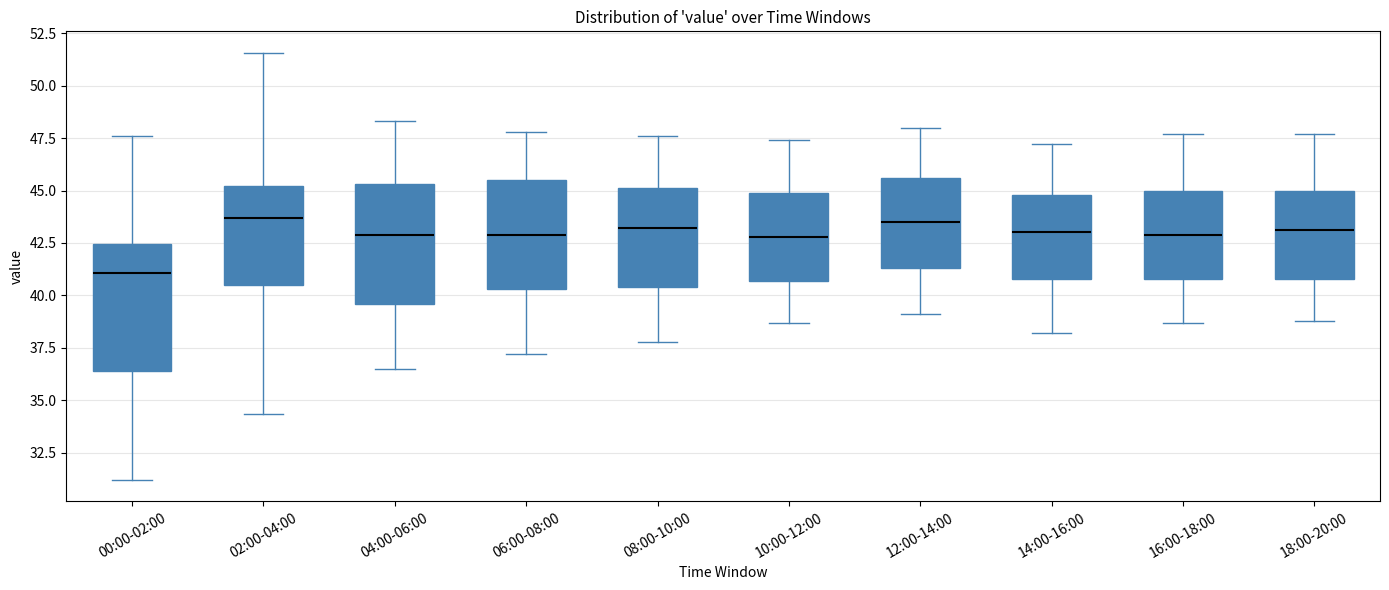

Reading left to right, transcribe this box plot: for each box, give where its median line is, the range the box spans, and where its two whiskers end, as read against the y-axis. The values are not printed on the chart, so give them approximately, as read against the axis.

00:00-02:00: median 41.0, box 36.5 to 42.5, whiskers 31.0 to 47.5
02:00-04:00: median 43.5, box 40.5 to 45.0, whiskers 34.5 to 51.5
04:00-06:00: median 43.0, box 39.5 to 45.5, whiskers 36.5 to 48.5
06:00-08:00: median 43.0, box 40.5 to 45.5, whiskers 37.0 to 48.0
08:00-10:00: median 43.0, box 40.5 to 45.0, whiskers 38.0 to 47.5
10:00-12:00: median 43.0, box 40.5 to 45.0, whiskers 38.5 to 47.5
12:00-14:00: median 43.5, box 41.5 to 45.5, whiskers 39.0 to 48.0
14:00-16:00: median 43.0, box 41.0 to 45.0, whiskers 38.0 to 47.0
16:00-18:00: median 43.0, box 41.0 to 45.0, whiskers 38.5 to 47.5
18:00-20:00: median 43.0, box 41.0 to 45.0, whiskers 39.0 to 47.5